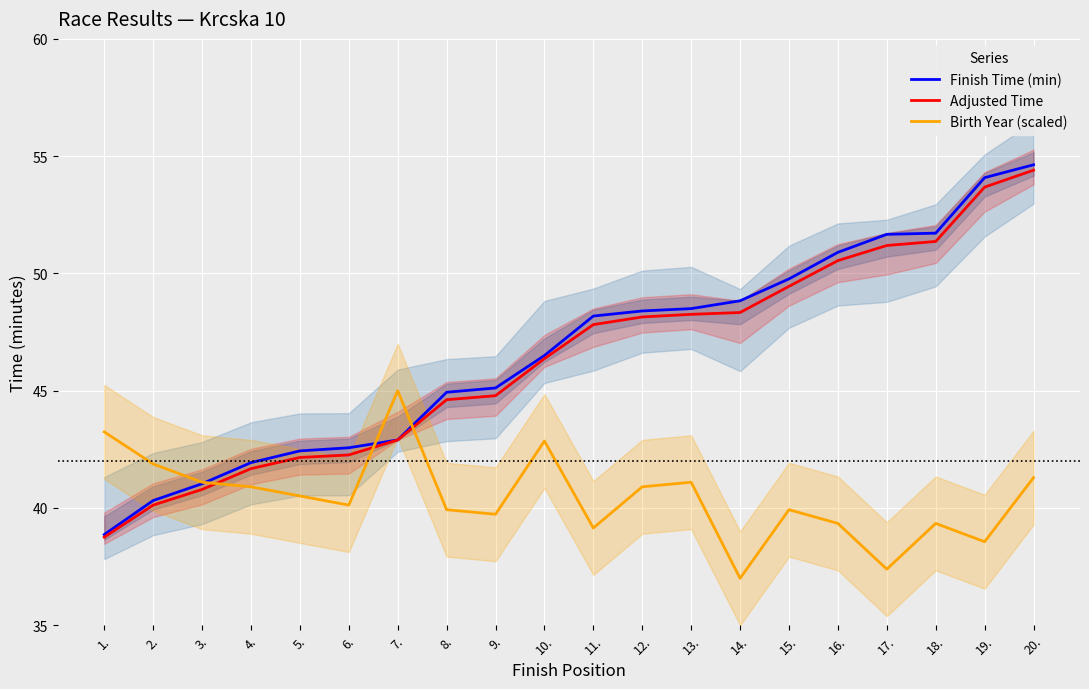

Which series changed the most between 10. and 16.?

Finish Time (min)